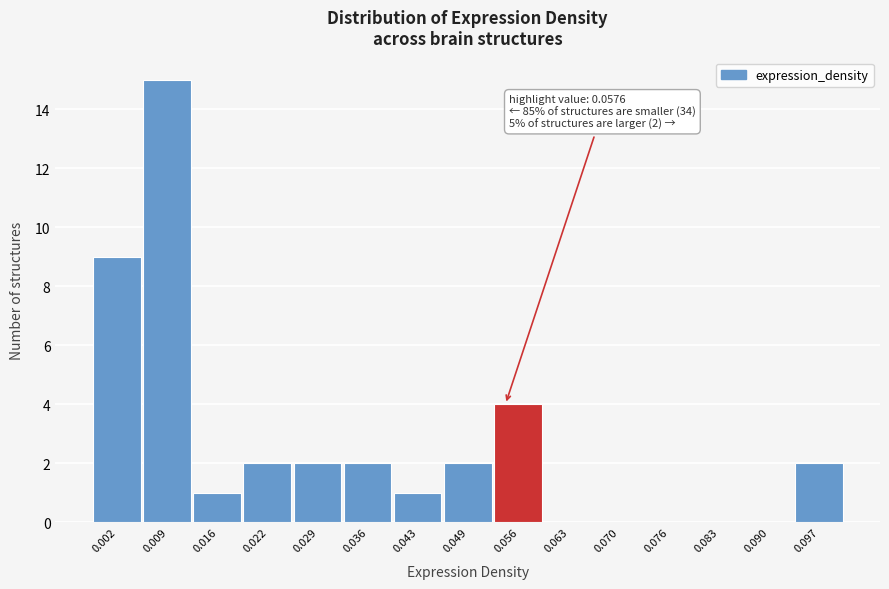

Reading left to right, transcribe all the data shown in this chart.

0.002=9	0.009=15	0.016=1	0.022=2	0.029=2	0.036=2	0.043=1	0.049=2	0.056=4	0.063=0	0.070=0	0.076=0	0.083=0	0.090=0	0.097=2